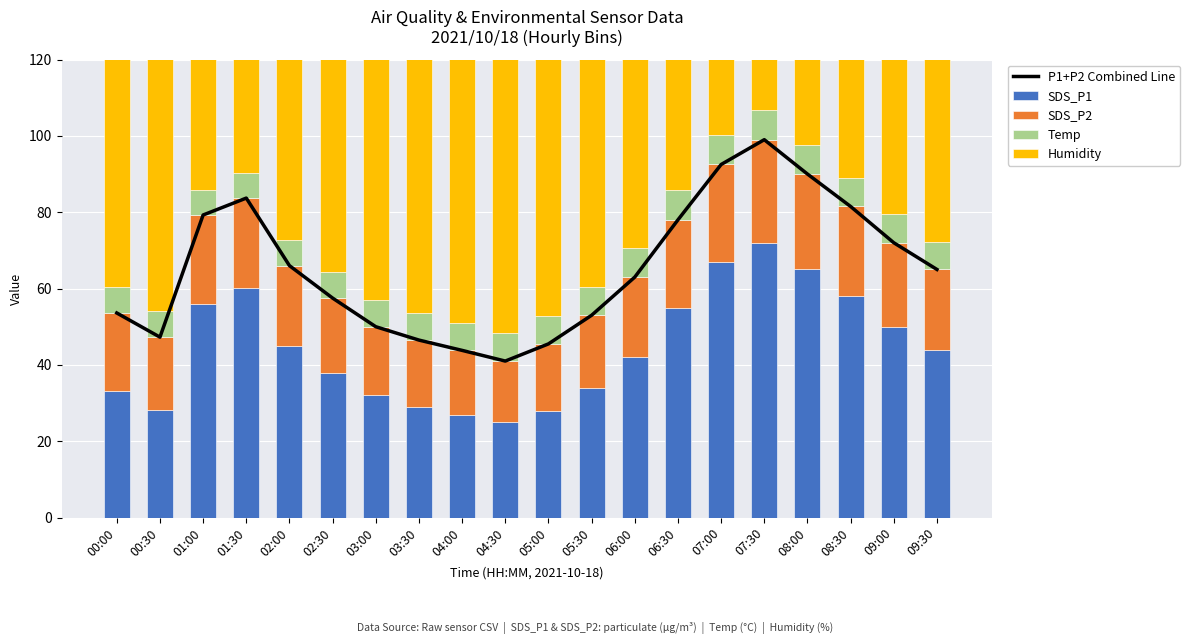

Is the value of Humidity at 09:00 greater than the value of SDS_P2 at 03:30?

Yes